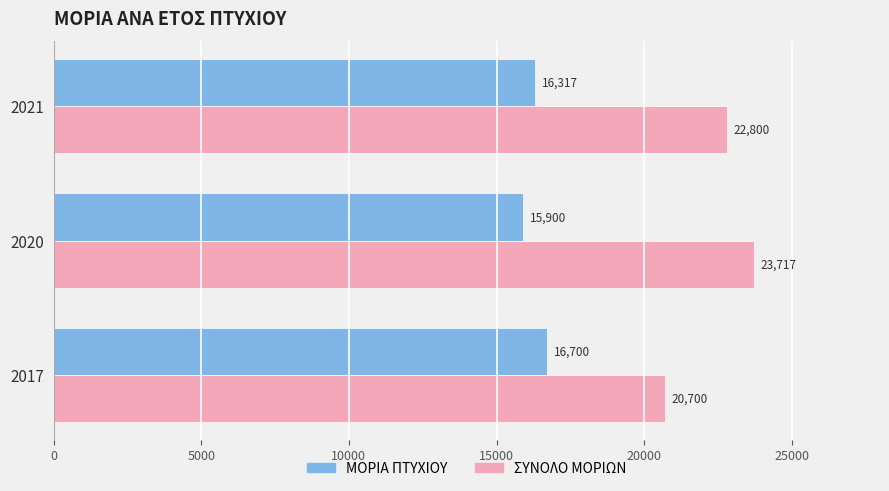

The ΜΟΡΙΑ ΠΤΥΧΙΟΥ series shows 22922 at 2020. True or false?

False